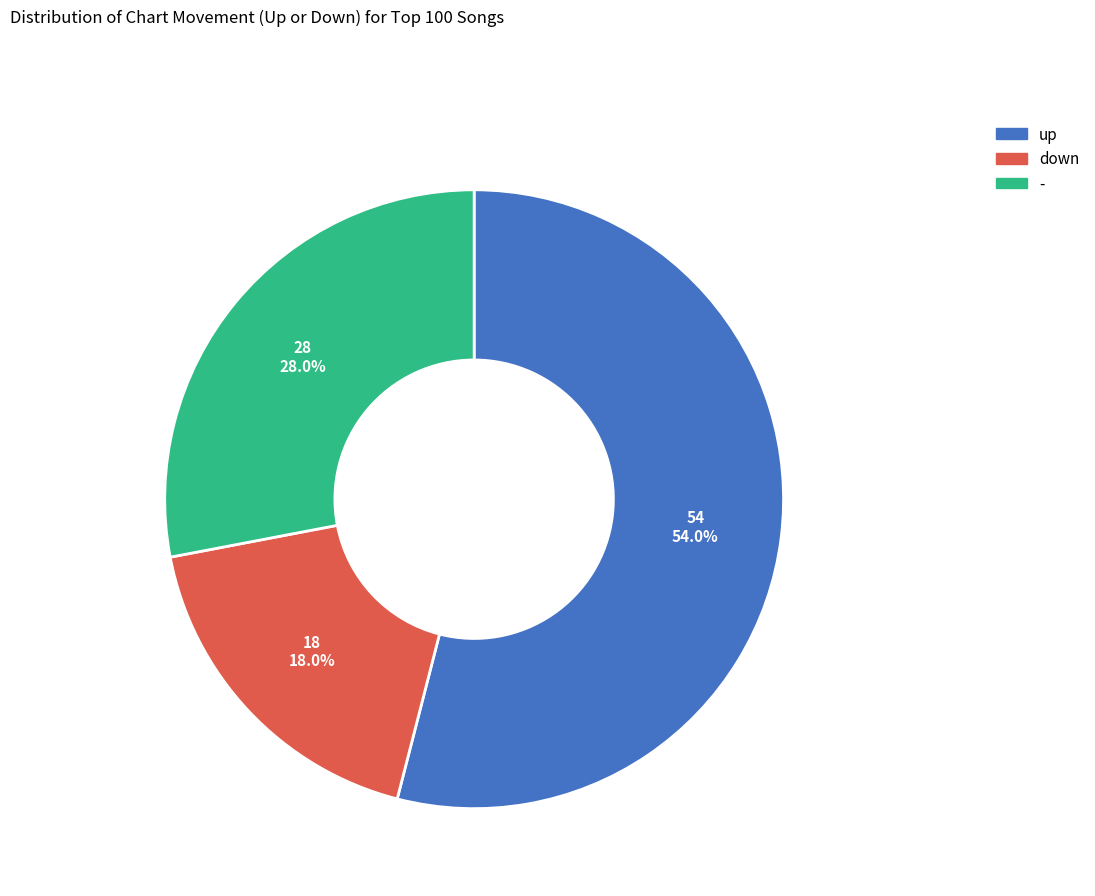

To the nearest percent, what is the difference between the largest and smallest slice percentages?

36%